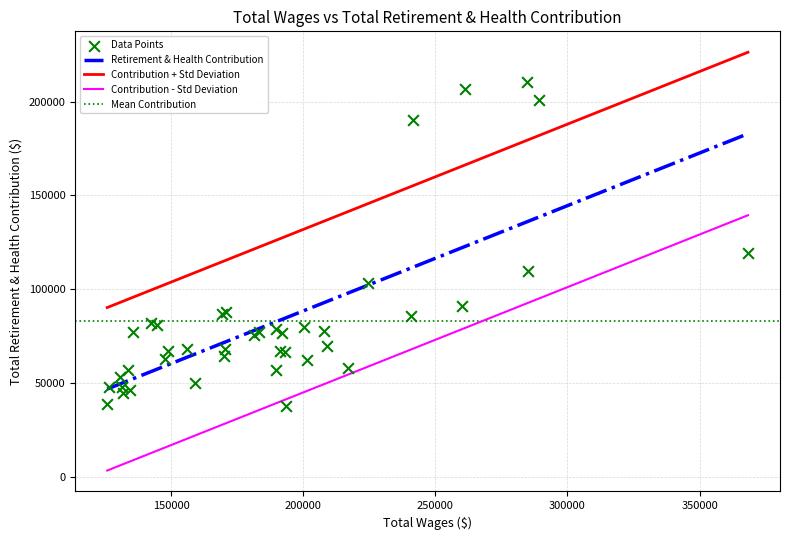

Is the value of Total Wages at 27 greater than the value of Total Retirement & Health Contribution at 26?

Yes